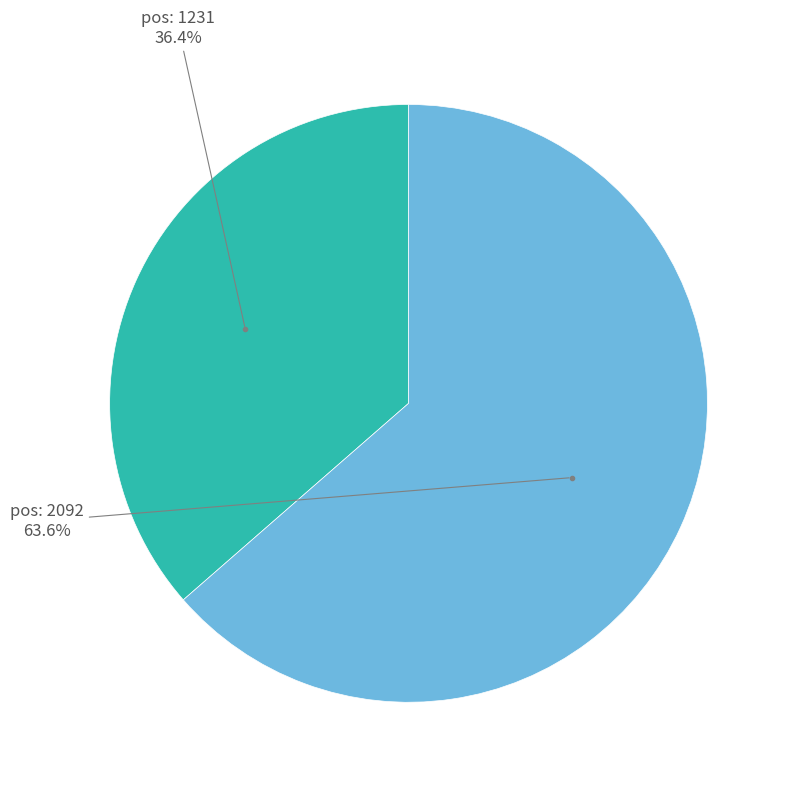

Is there a majority slice in this chart?

Yes